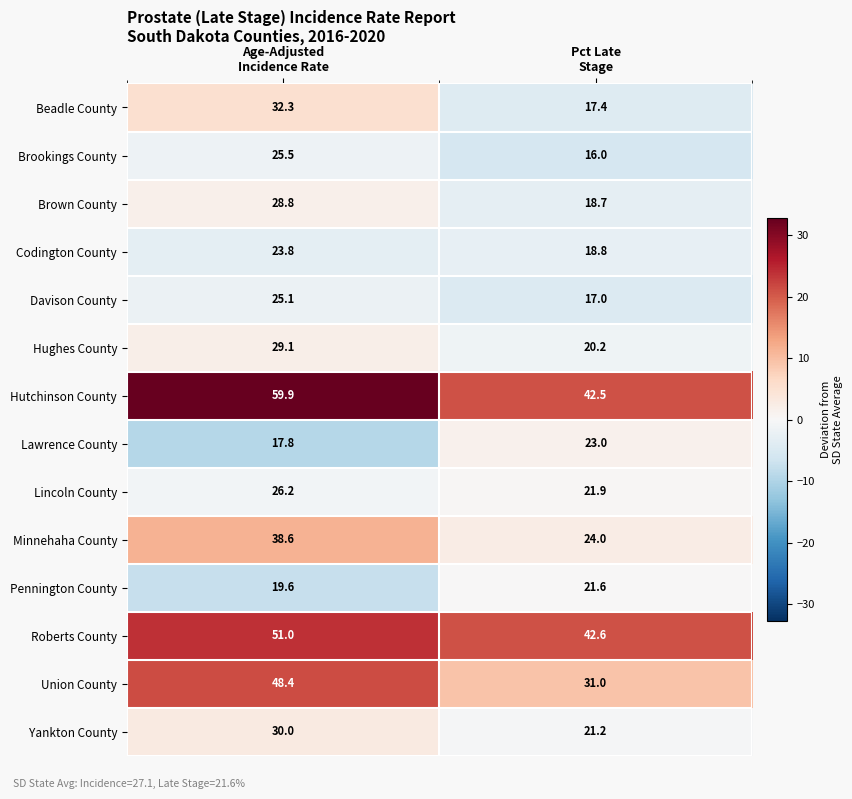

What is the sum of all Lawrence County values?

40.8